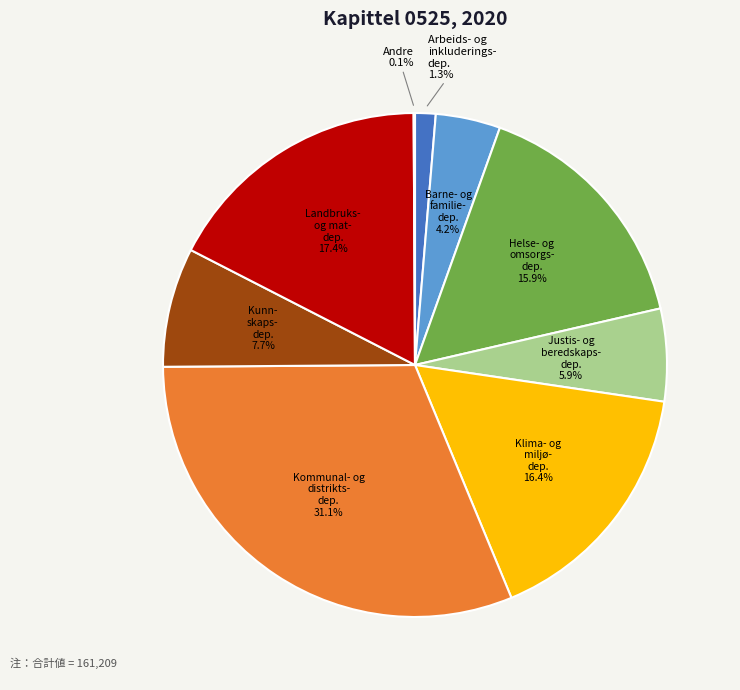

Does any single category account for the majority?

No